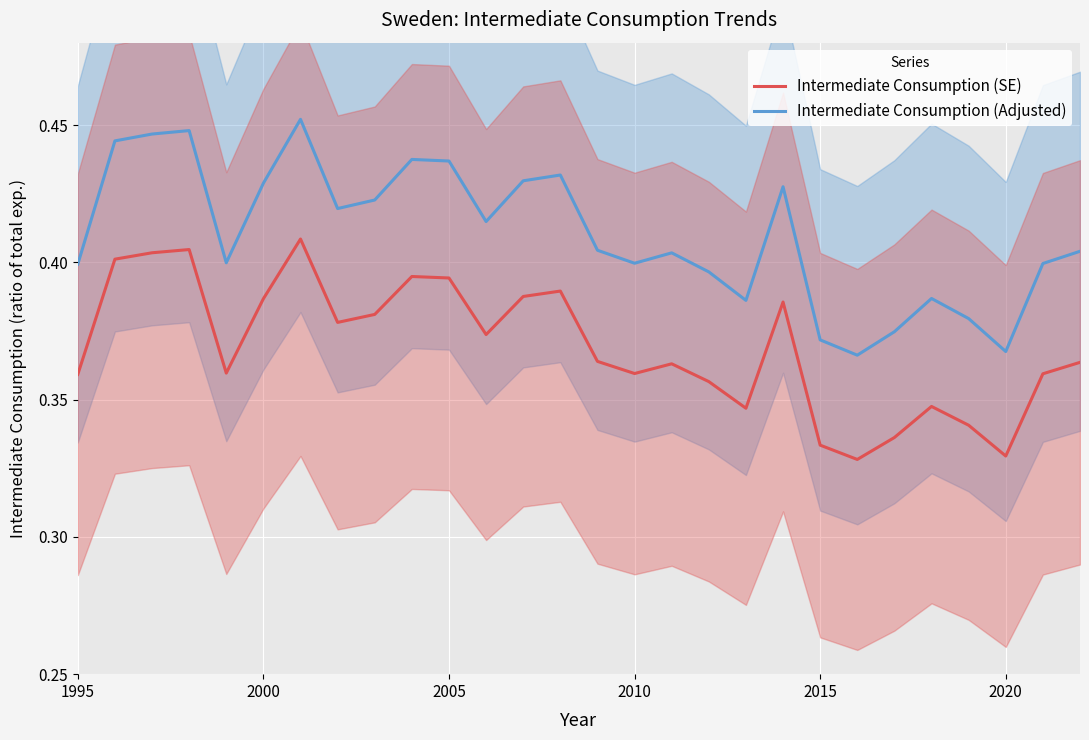

What value does the Intermediate Consumption (Adjusted) series have at 2010?

0.4